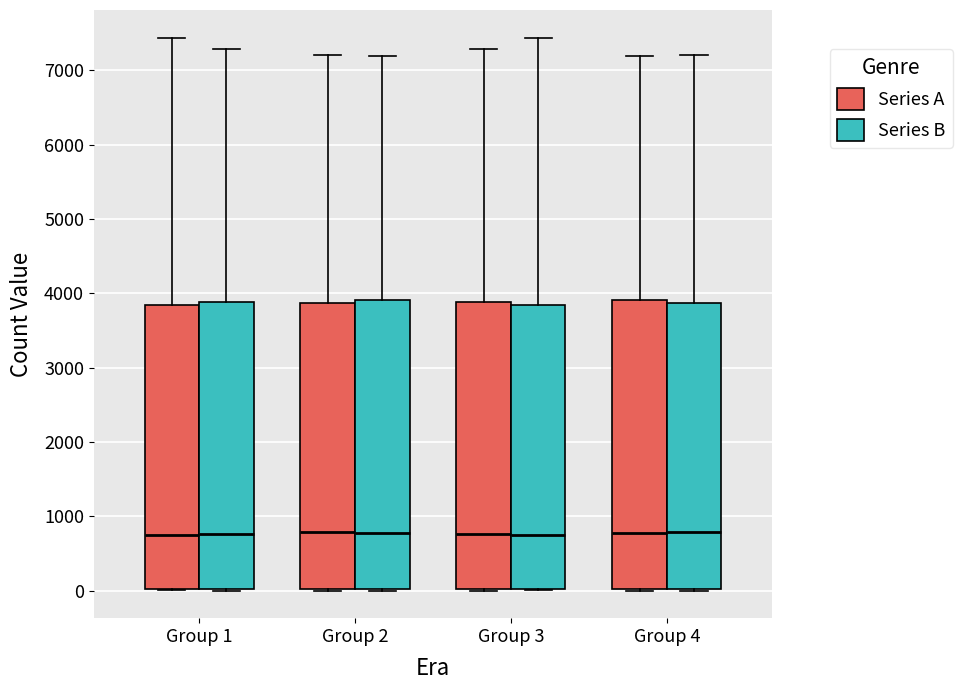

Where is the lower edge of the box for Group 1 (Series B) on the y-axis? The values are not printed on the chart, so give them approximately, as read against the axis.

0